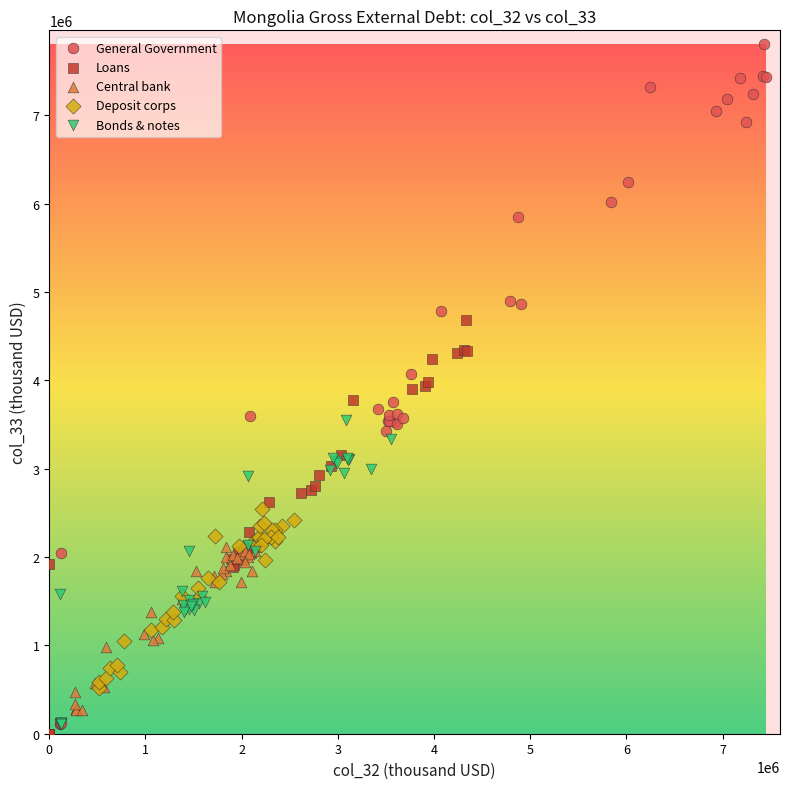

What are all the series names shown in the legend?

General Government, Loans, Central bank, Deposit corps, Bonds & notes